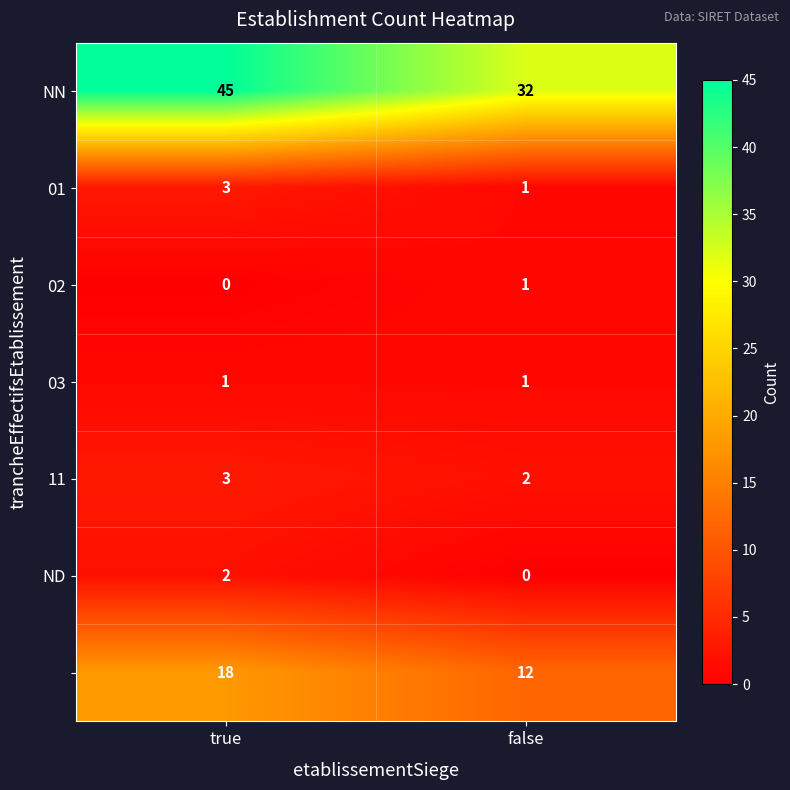

At which category is the sum across all series the highest?

true